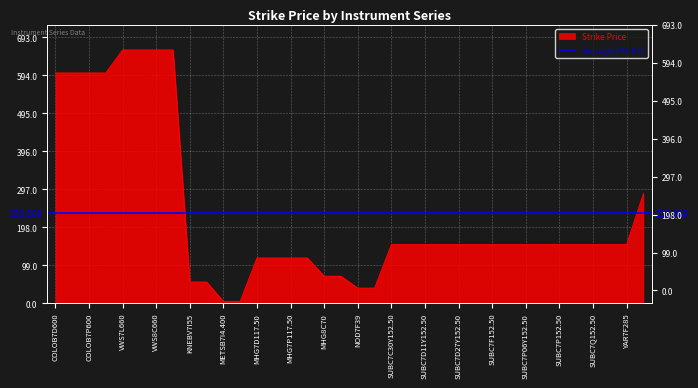

The chart shows a value of 199.3 at MHG7P117.50. True or false?

False